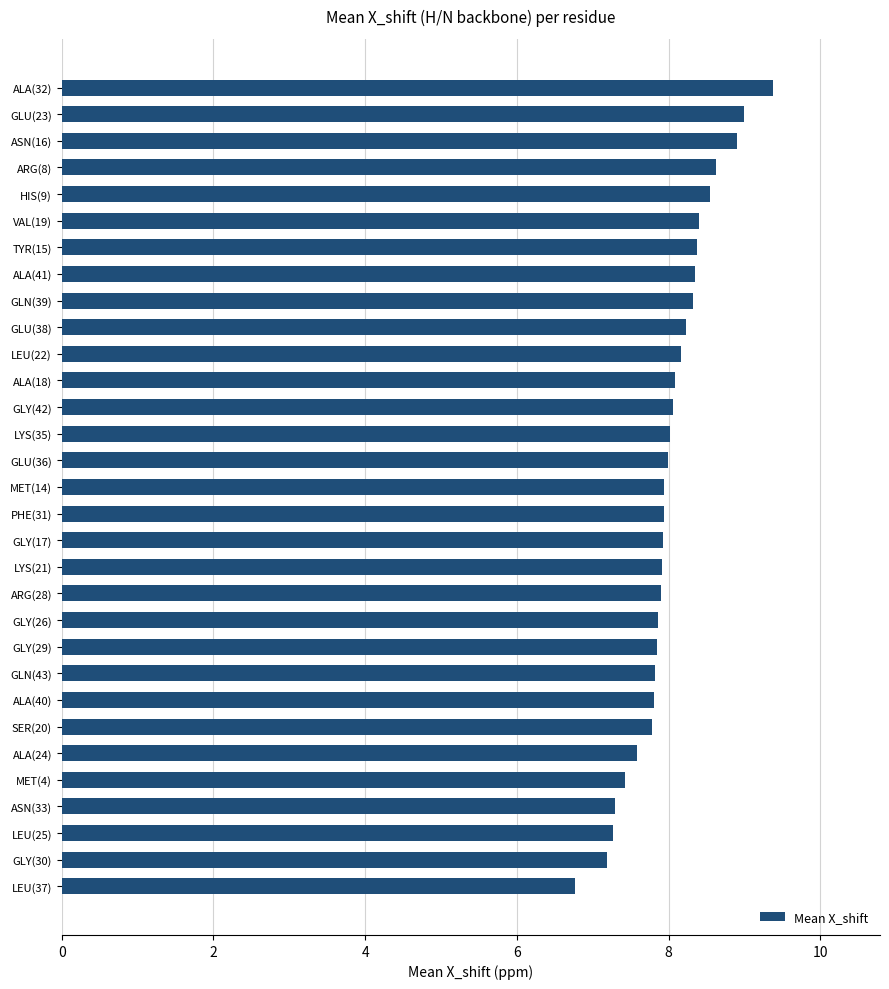

Is it true that the value at TYR(15) is 4.8?

False